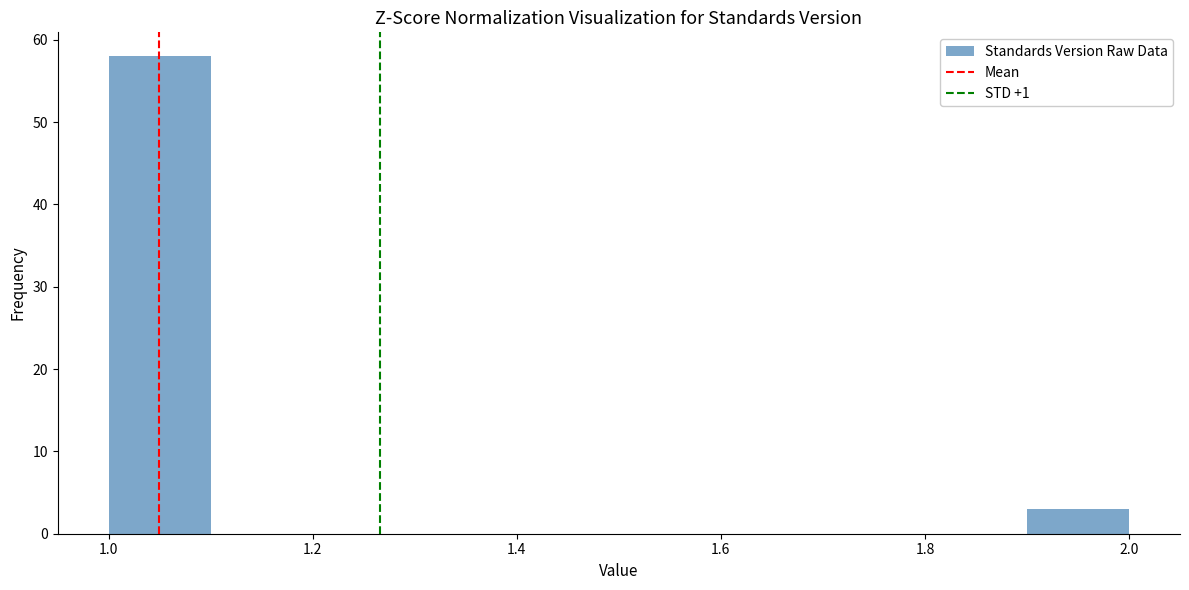

Reading left to right, list every bar in this chart as the range it spans on the x-axis followed by its height. The values are not printed on the chart, so give them approximately, as read against the axis.

1.0 to 1.1: 58
1.1 to 1.2: 0
1.2 to 1.3: 0
1.3 to 1.4: 0
1.4 to 1.5: 0
1.5 to 1.6: 0
1.6 to 1.7: 0
1.7 to 1.8: 0
1.8 to 1.9: 0
1.9 to 2.0: 3